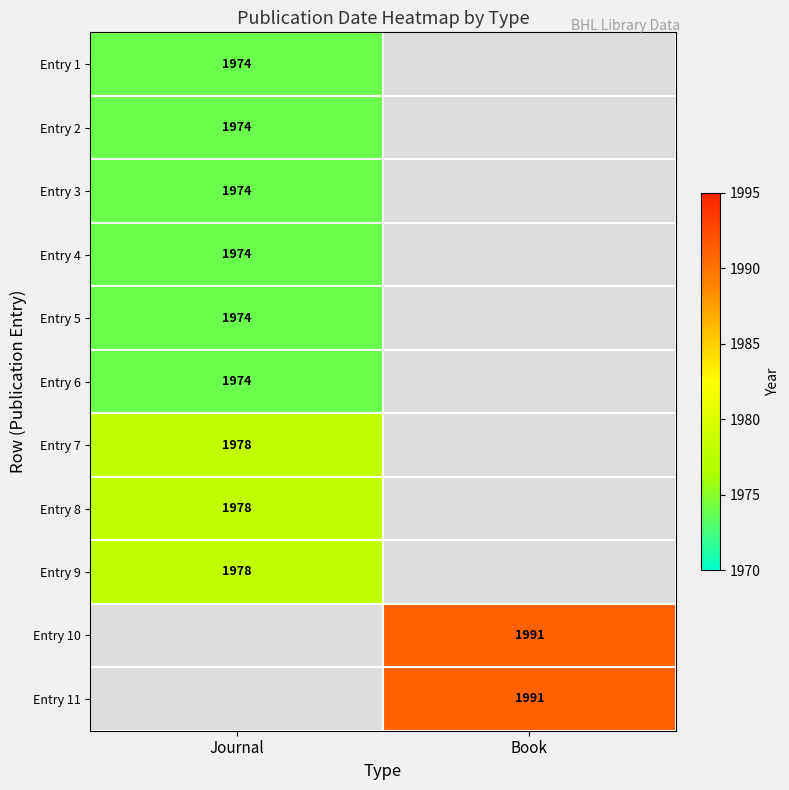

What is the maximum value shown in the chart?

1991.0